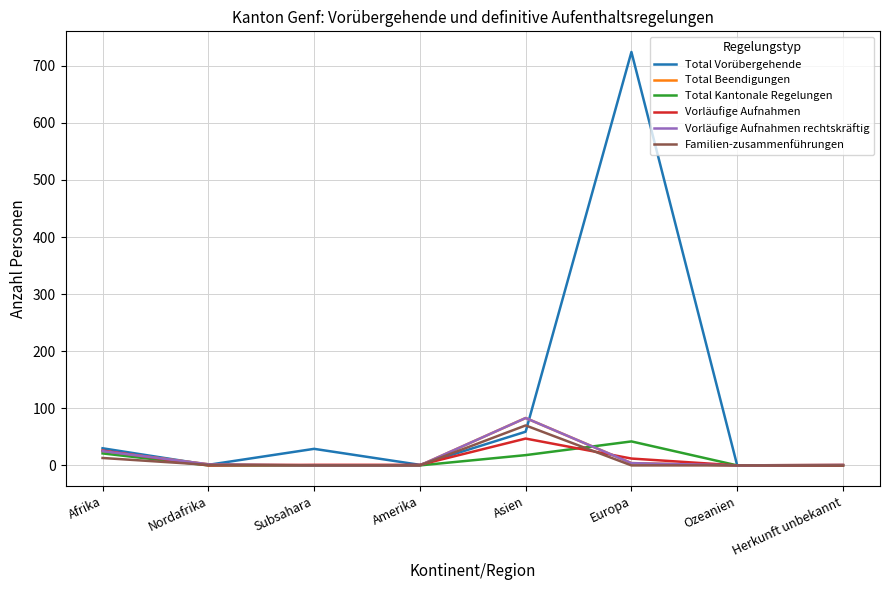

What position from the right is Europa?

3